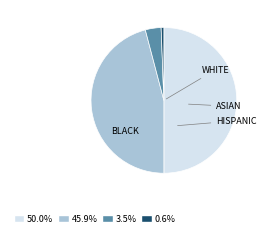

Count the number of slices in the pie.

4